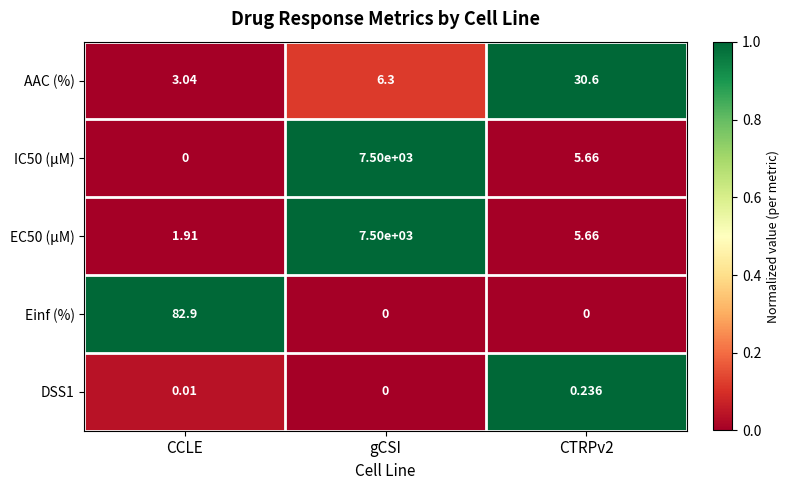

At which label does AAC (%) first exceed 6?

gCSI